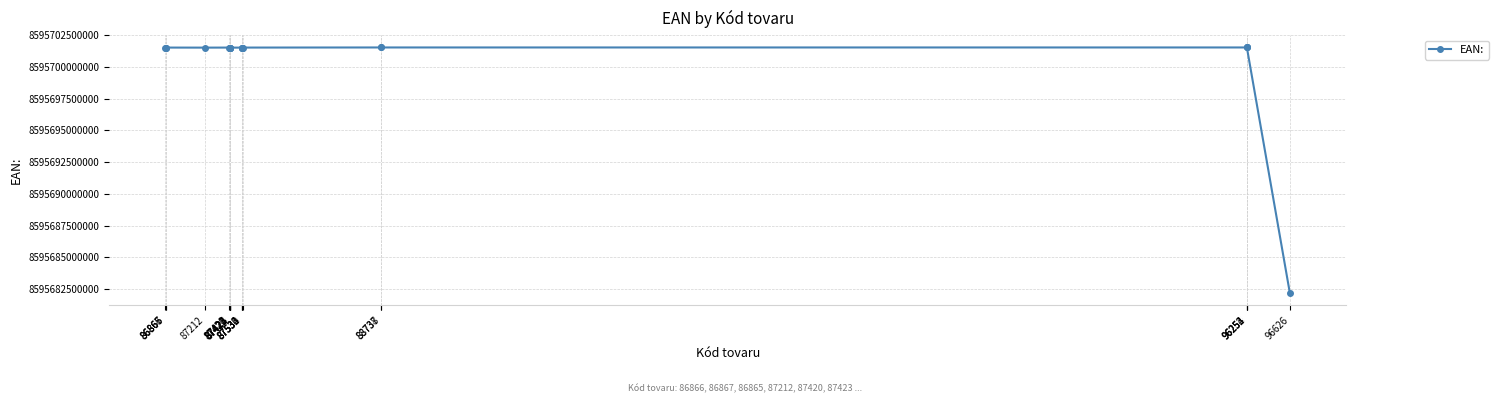

Approximately how many times larger is the value at 87424 compared to 86865?

1.0